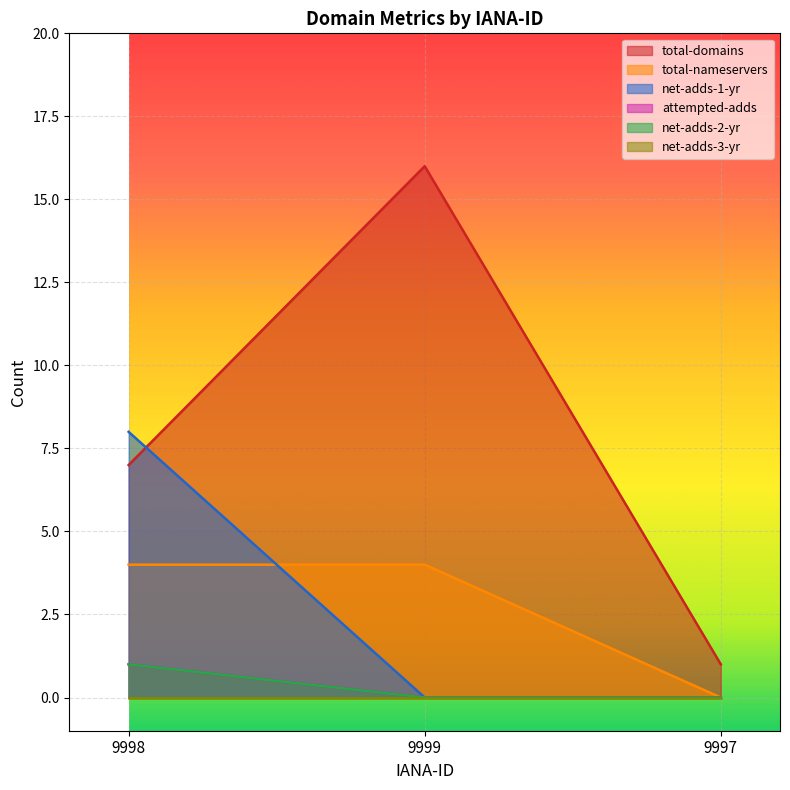

The net-adds-2-yr series shows 1 at 9998. True or false?

True